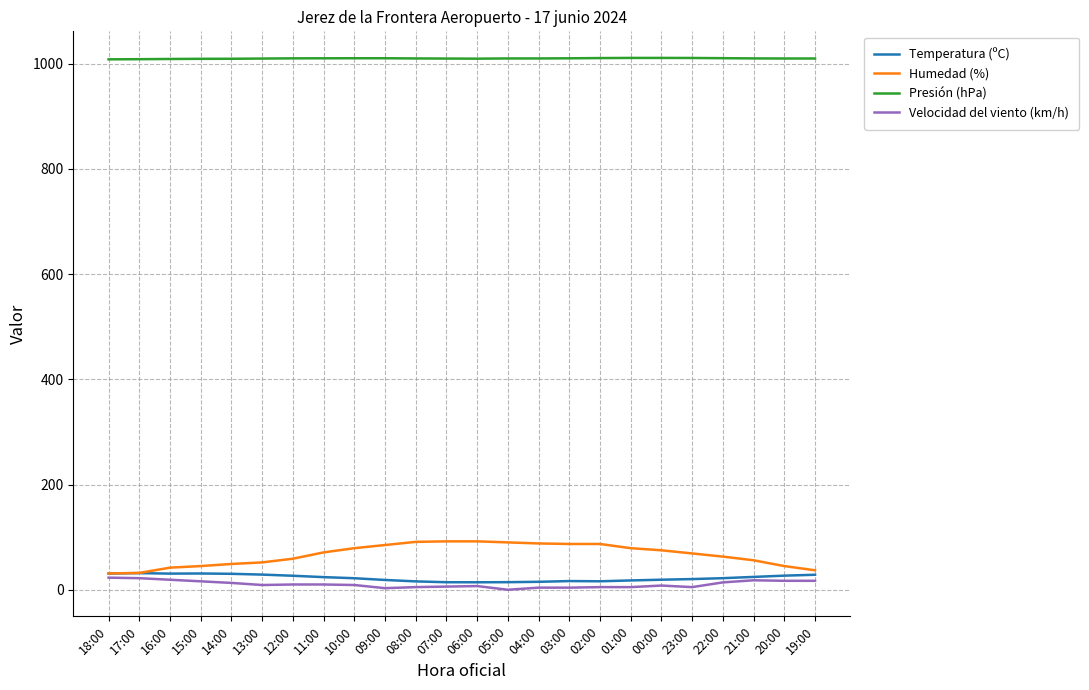

What is the greatest value displayed?

1010.8